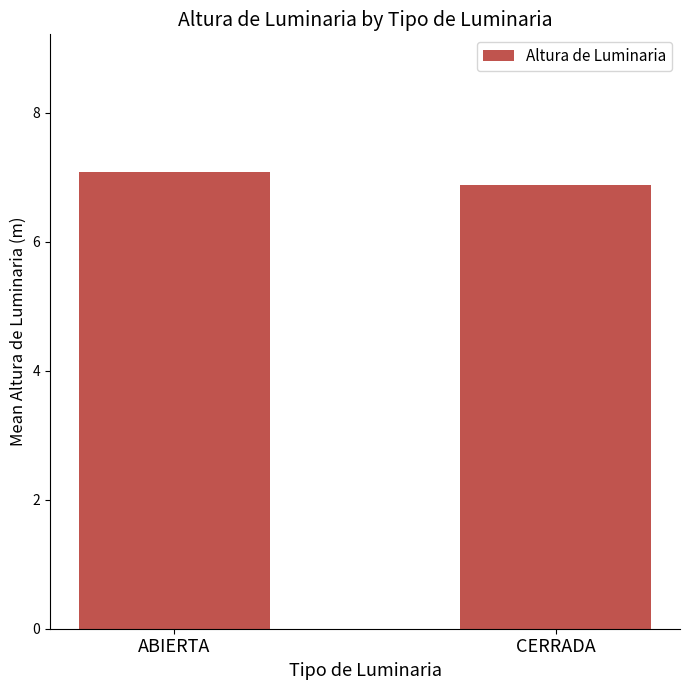

What is the difference between the values at CERRADA and ABIERTA?

0.2